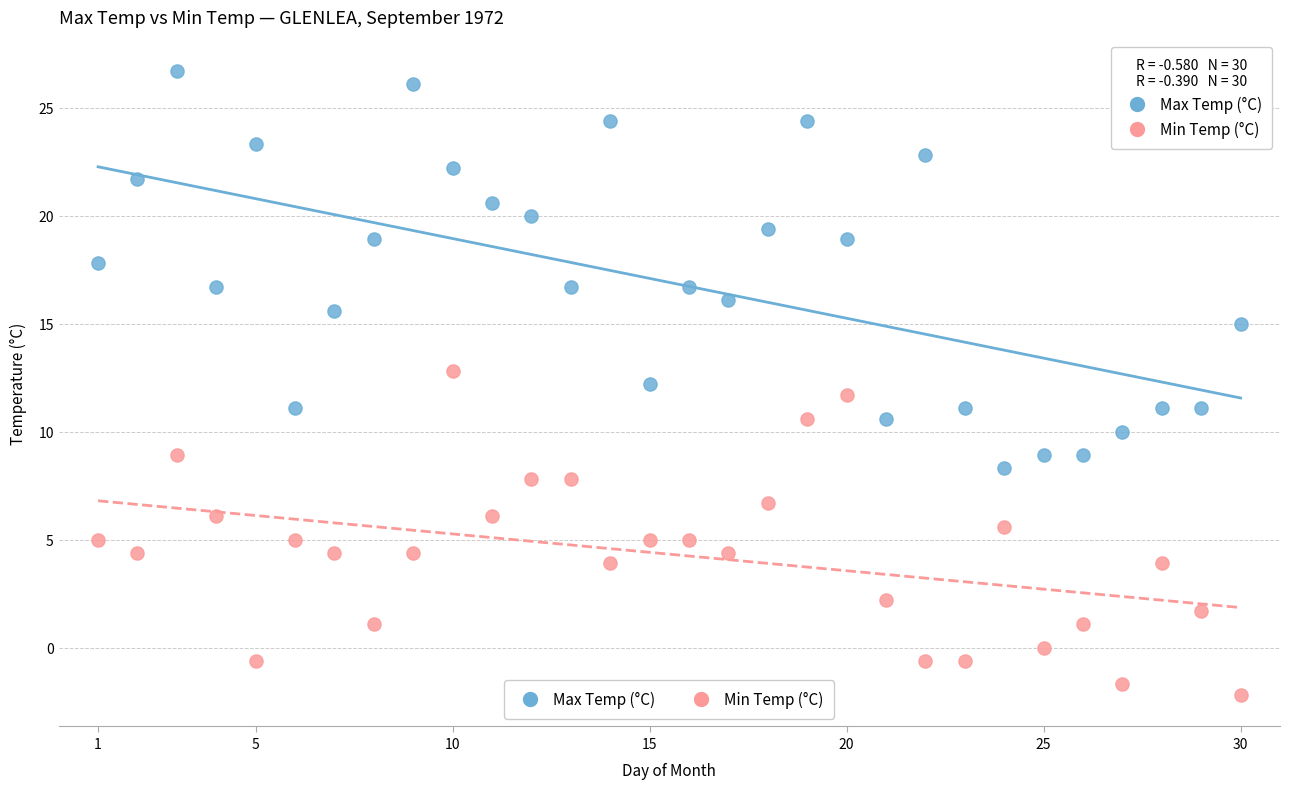

Across all data points, what is the range of X values (max minus min)?

29.0